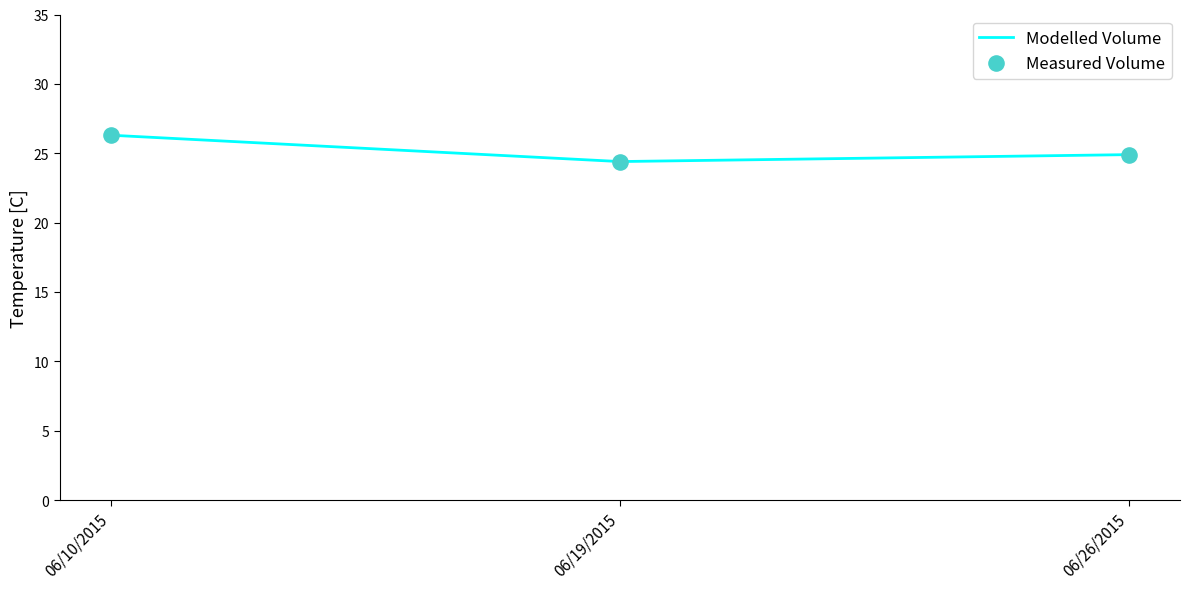

What is the smallest value displayed?

24.4